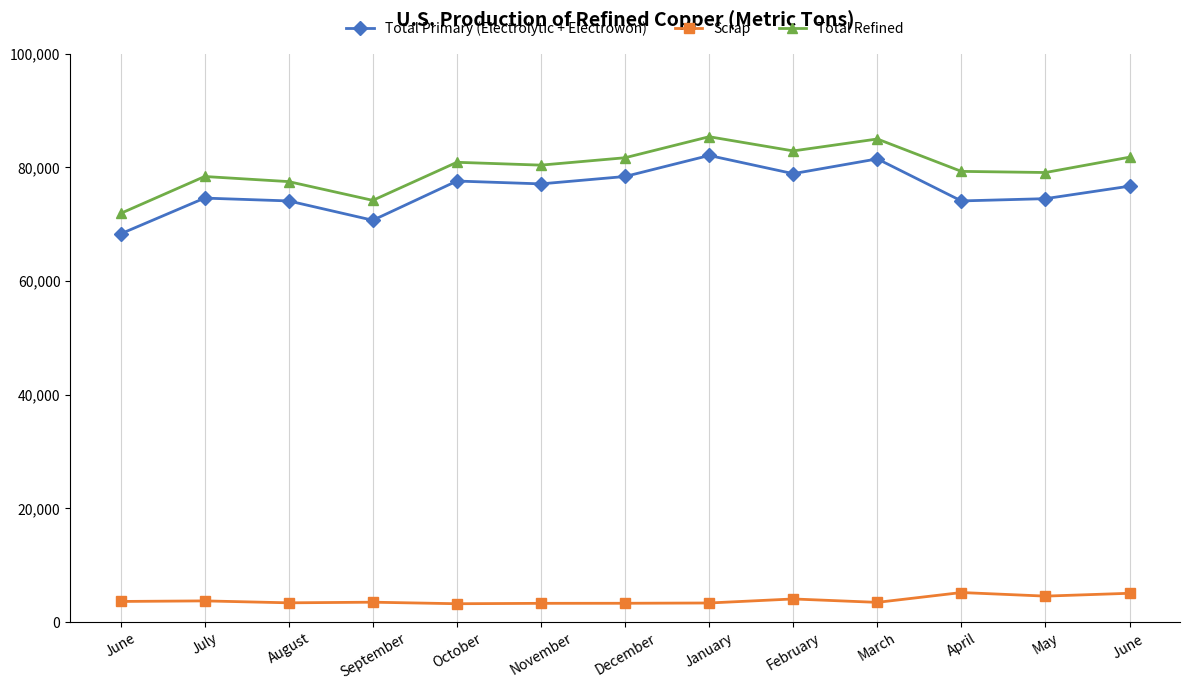

True or false: Total Refined and Total Primary (Electrolytic + Electrowon) intersect in this chart.

False